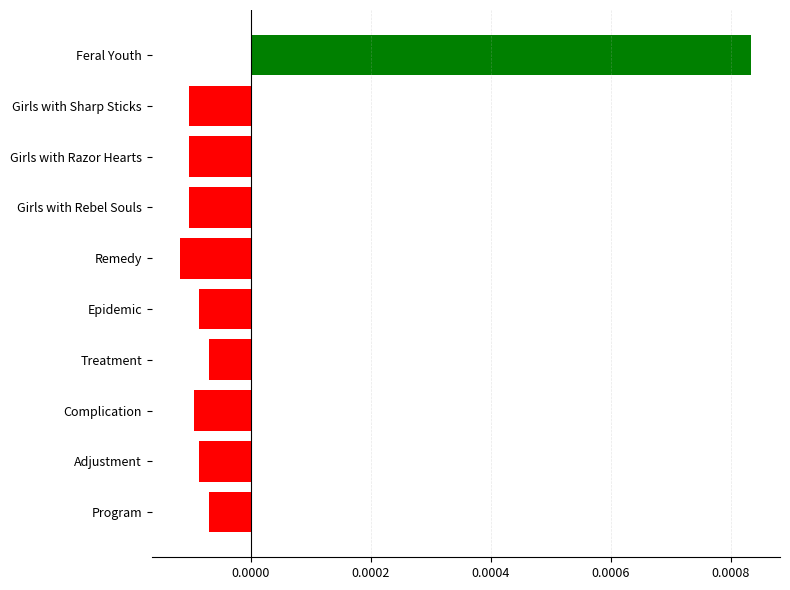

Which has a higher value, Adjustment or Remedy?

Adjustment